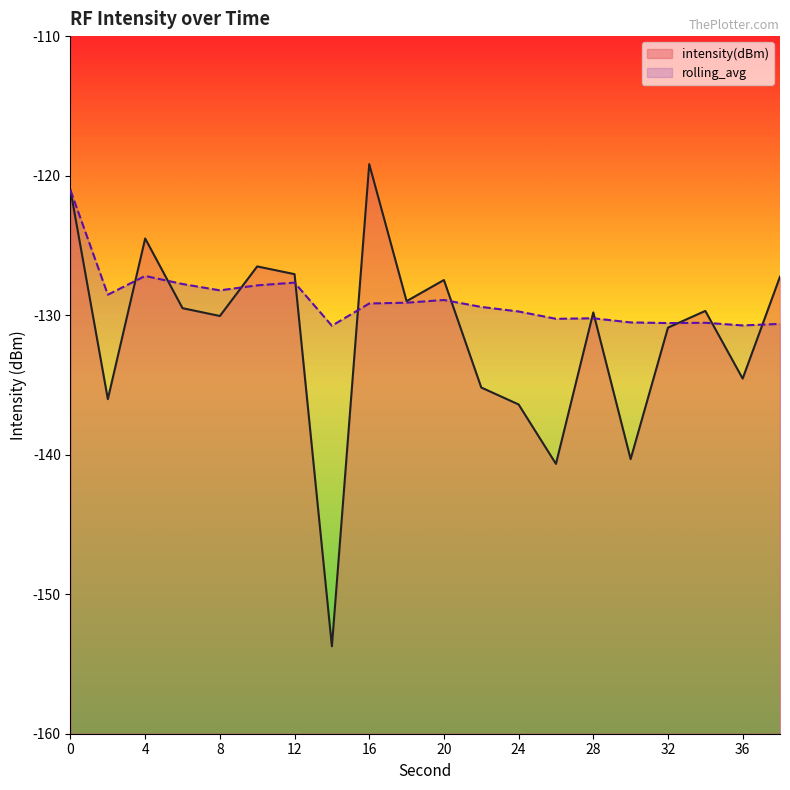

Does the chart display data point markers on the line(s)?

No